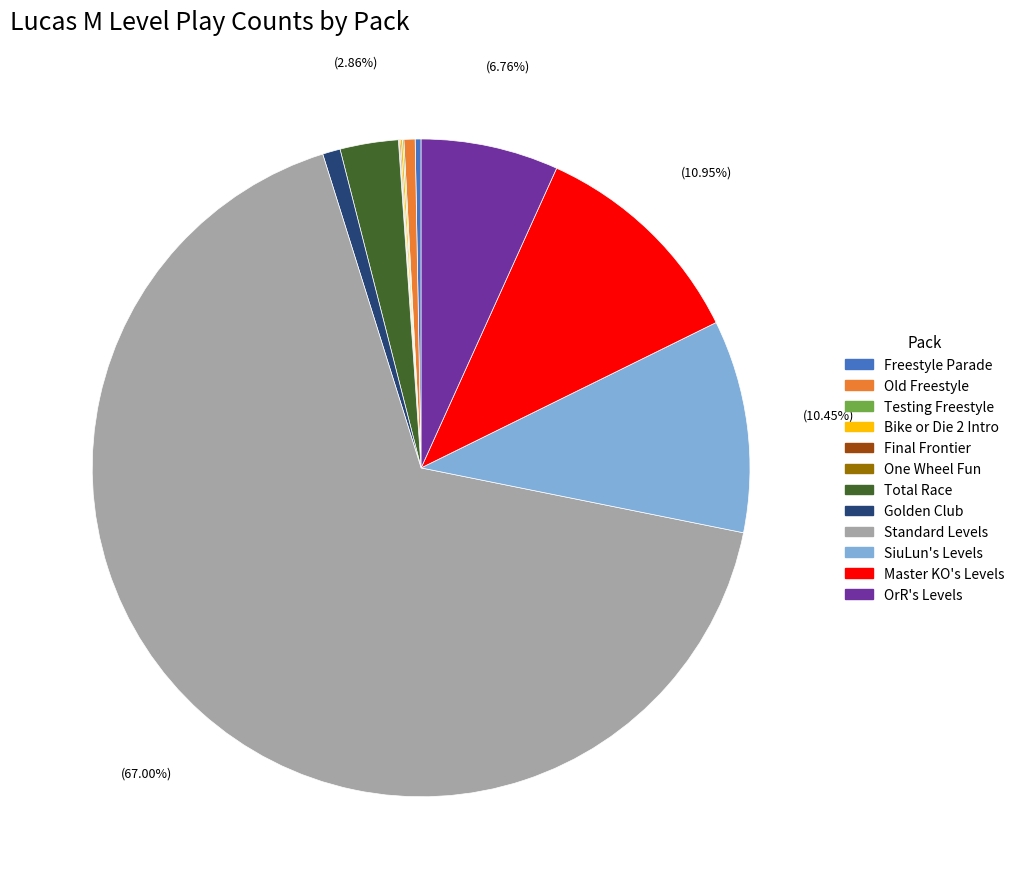

To the nearest percent, what percentage of the pie is Master KO's Levels?

11%